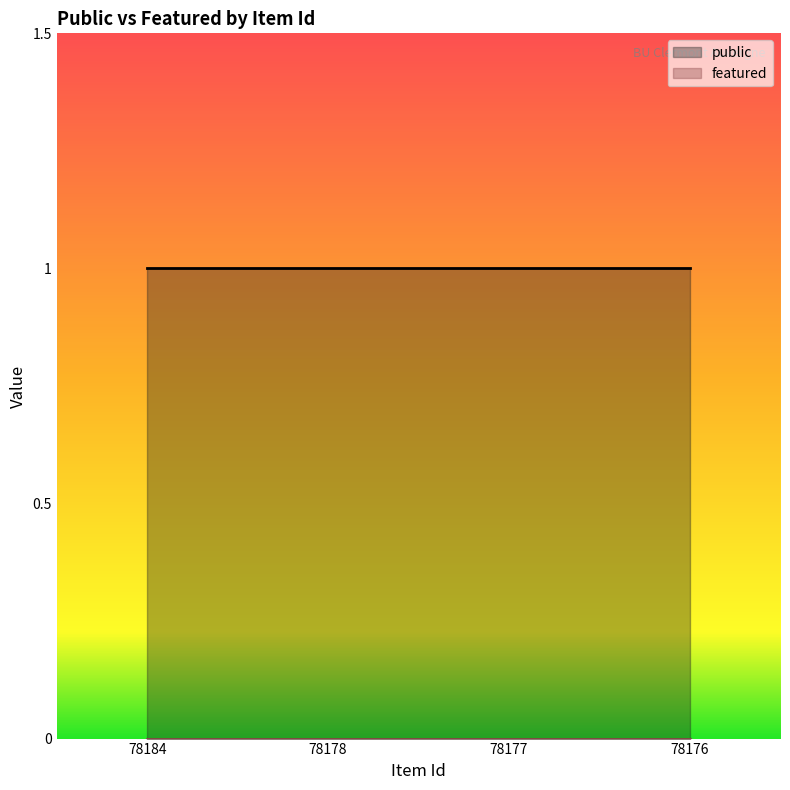

Between 78184 and 78177, which is larger?

78184